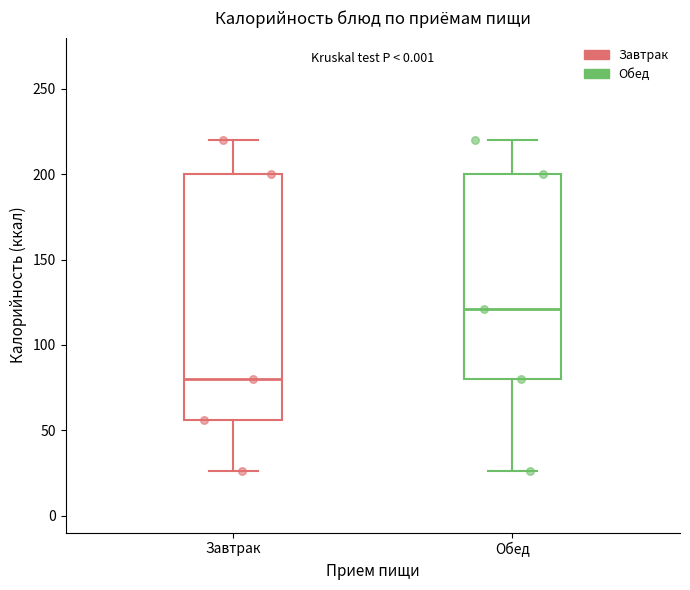

Which box has the highest median line?

Обед